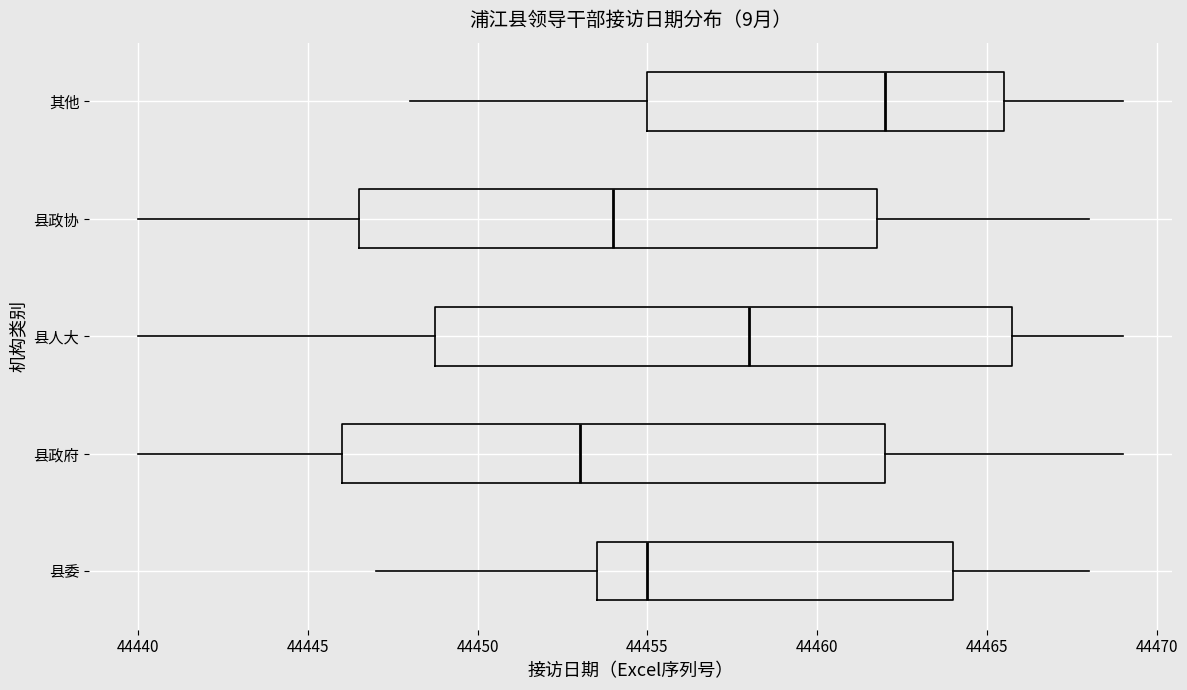

Where does the left whisker of the box for 县委 end on the x-axis? The values are not printed on the chart, so give them approximately, as read against the axis.

44447.0